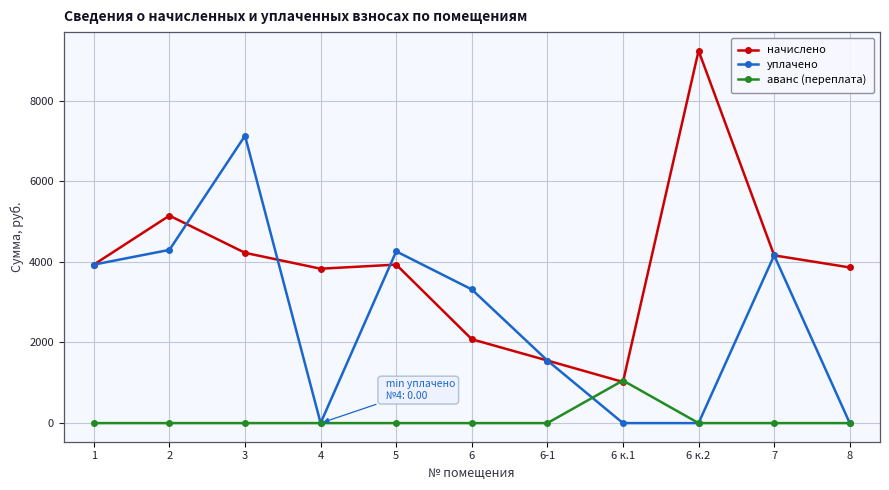

In начислено, how many points are lower than both neighbors (excluding endpoints)?

2